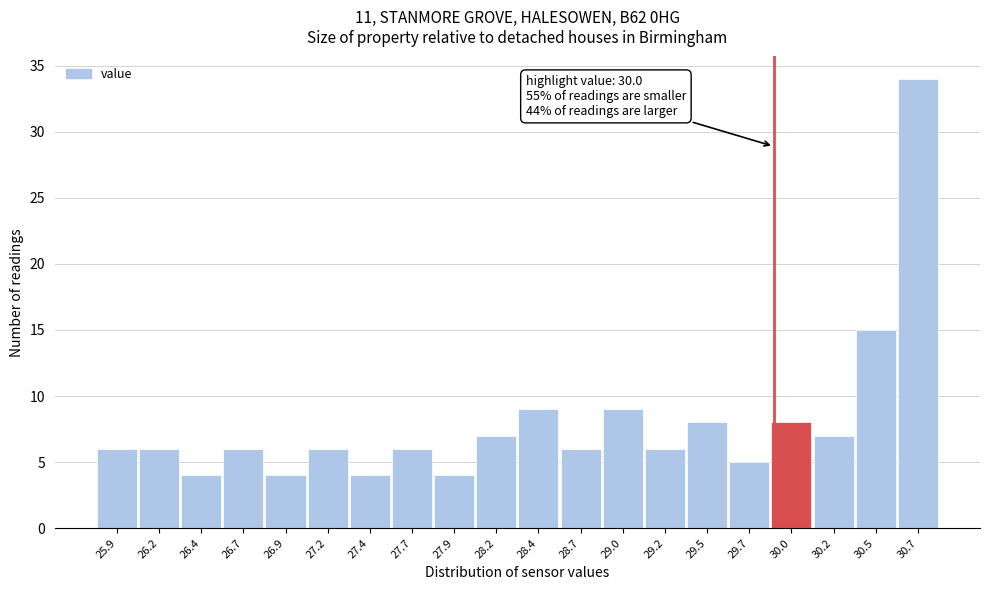

Reading left to right, list all the values displayed in this chart.

25.9=6	26.2=6	26.4=4	26.7=6	26.9=4	27.2=6	27.4=4	27.7=6	27.9=4	28.2=7	28.4=9	28.7=6	29.0=9	29.2=6	29.5=8	29.7=5	30.0=8	30.2=7	30.5=15	30.7=34